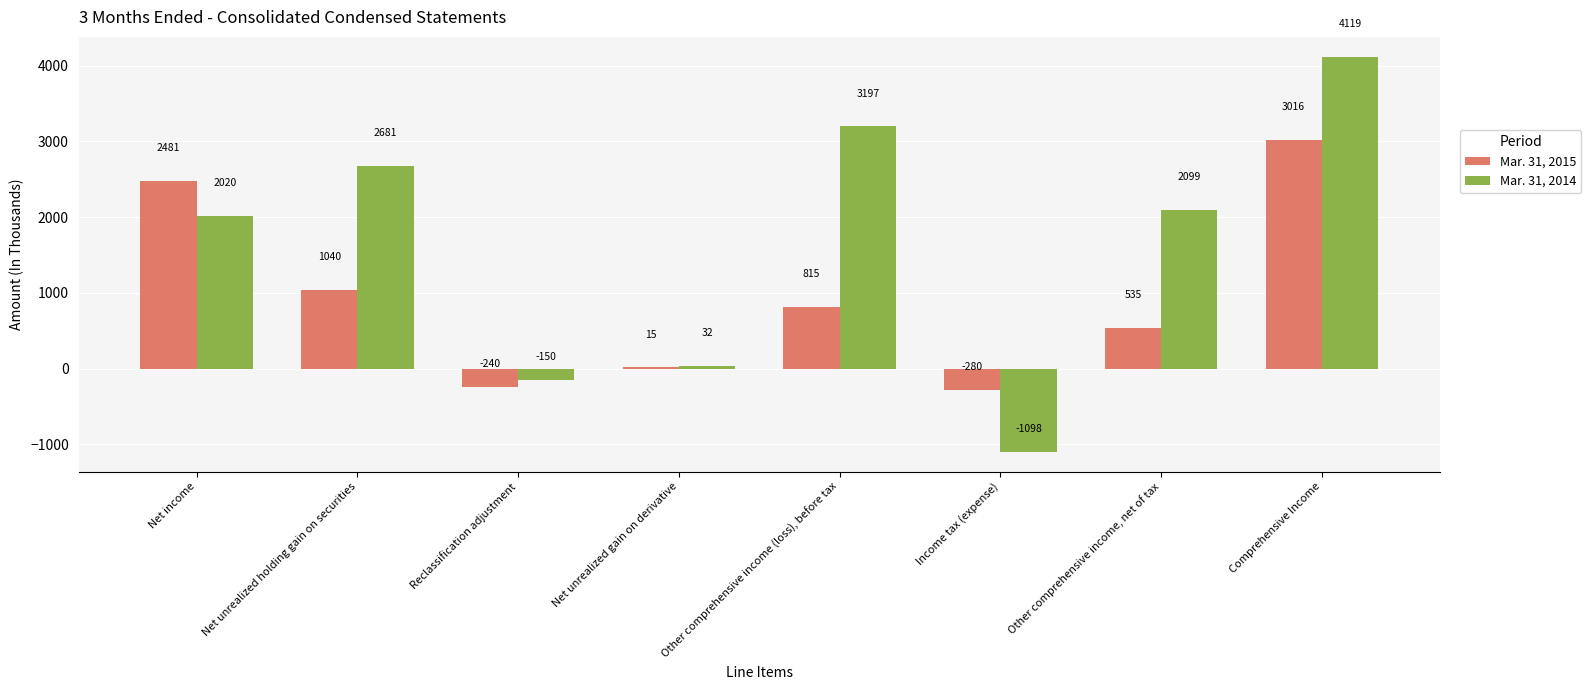

What value does the Mar. 31, 2015 series have at Net income, to the nearest 10?

2480